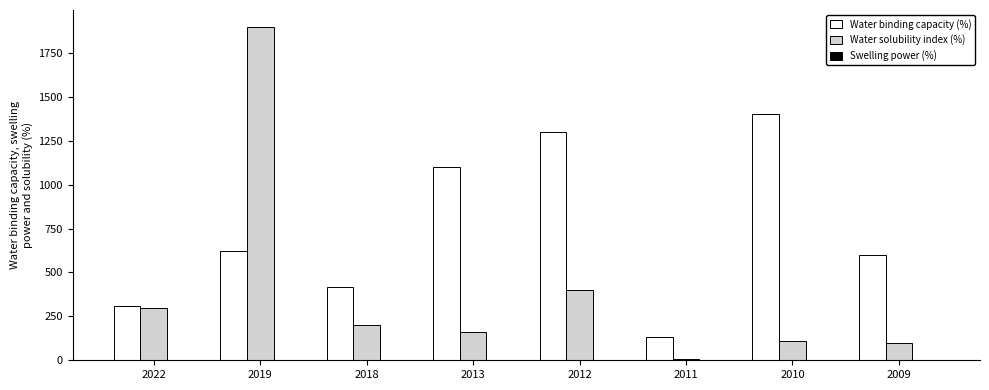

At which category is the sum across all series the highest?

2019